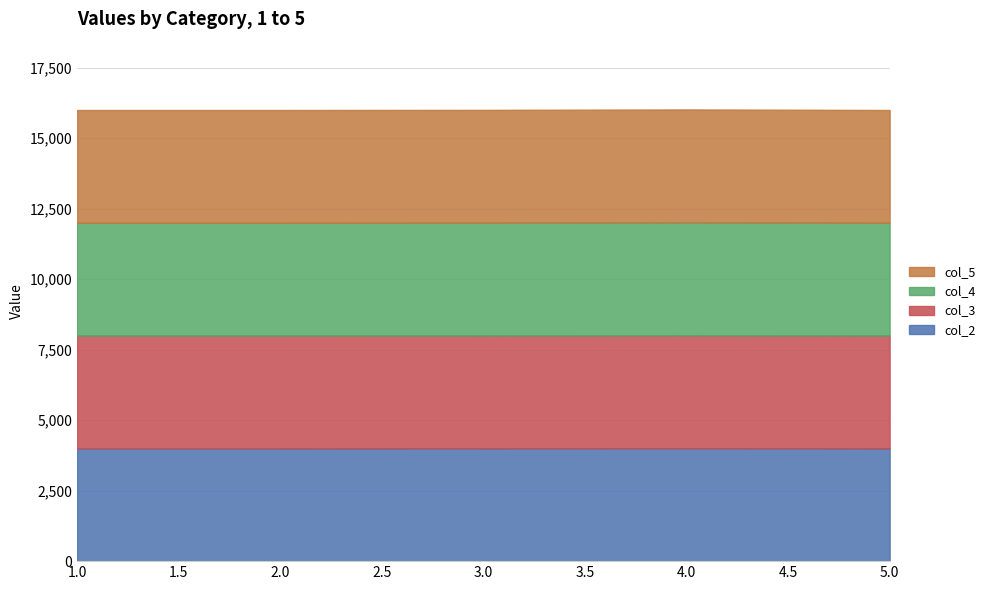

Which series has the widest spread of values?

col_2